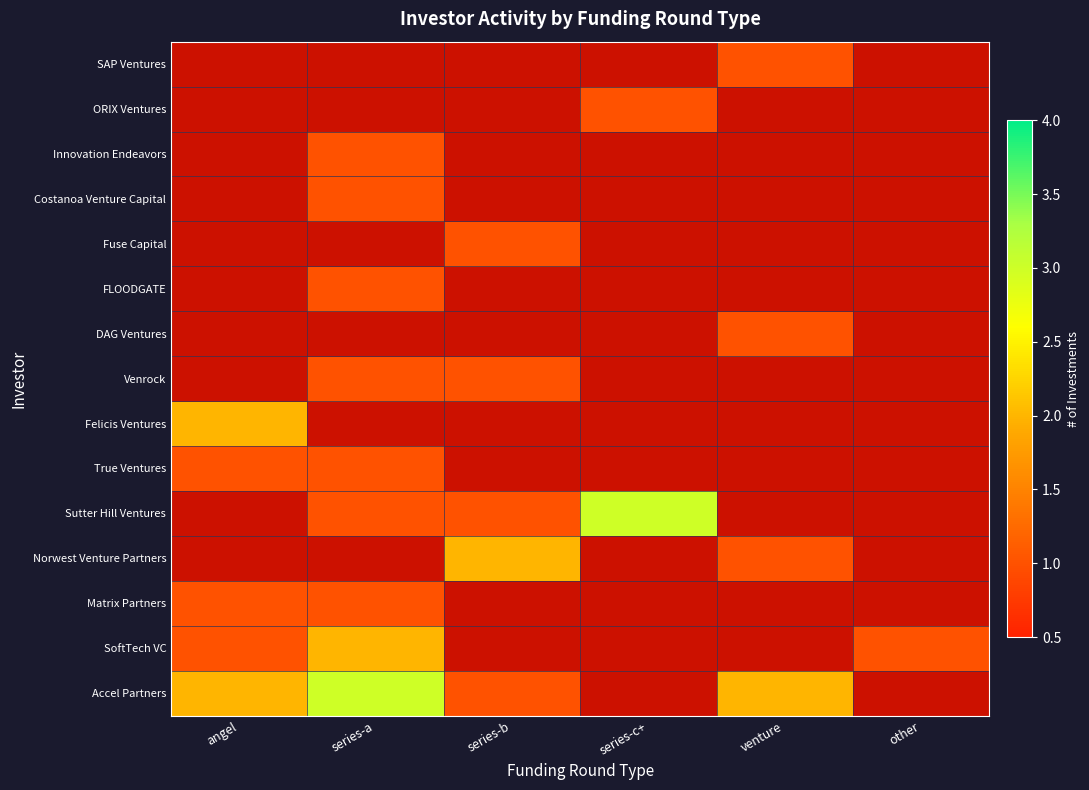

Count the number of data series in this chart.

15